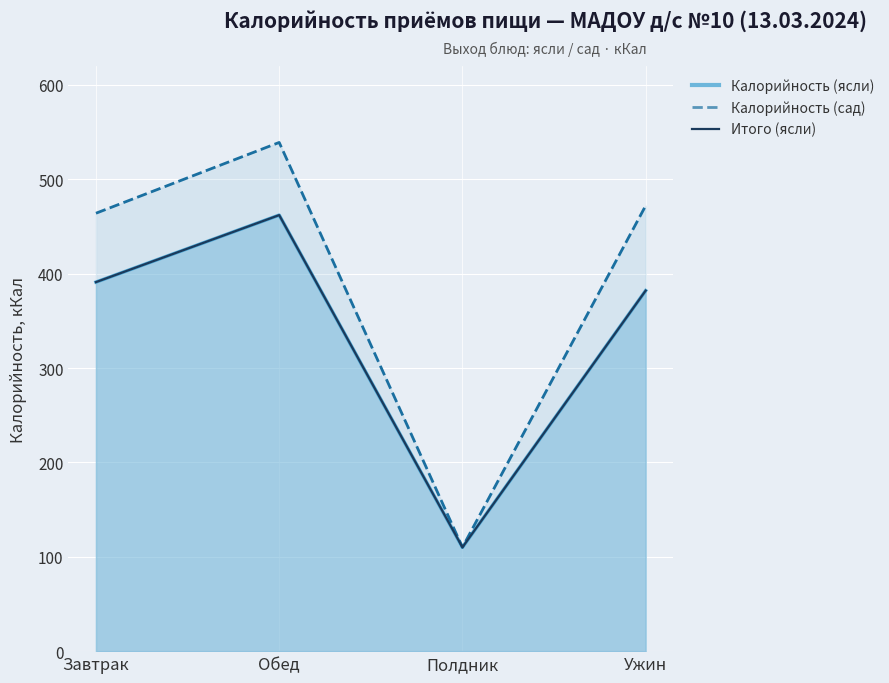

True or false: Калорийность (ясли) has a value of 169 at Полдник.

False